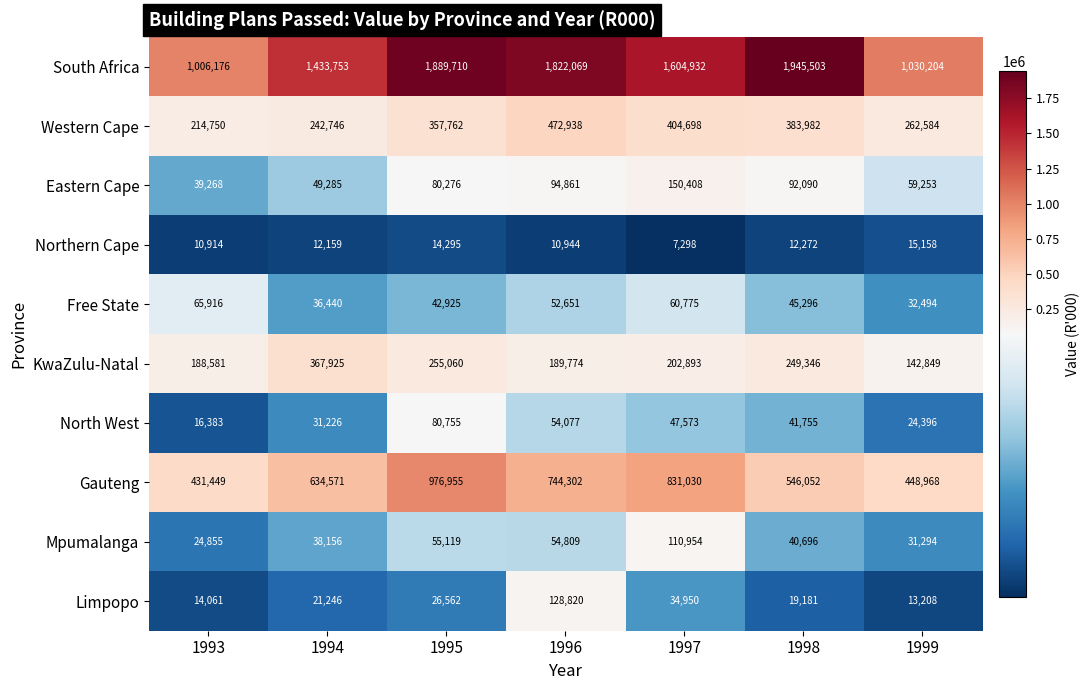

Which series changed the most between 1994 and 1998?

South Africa